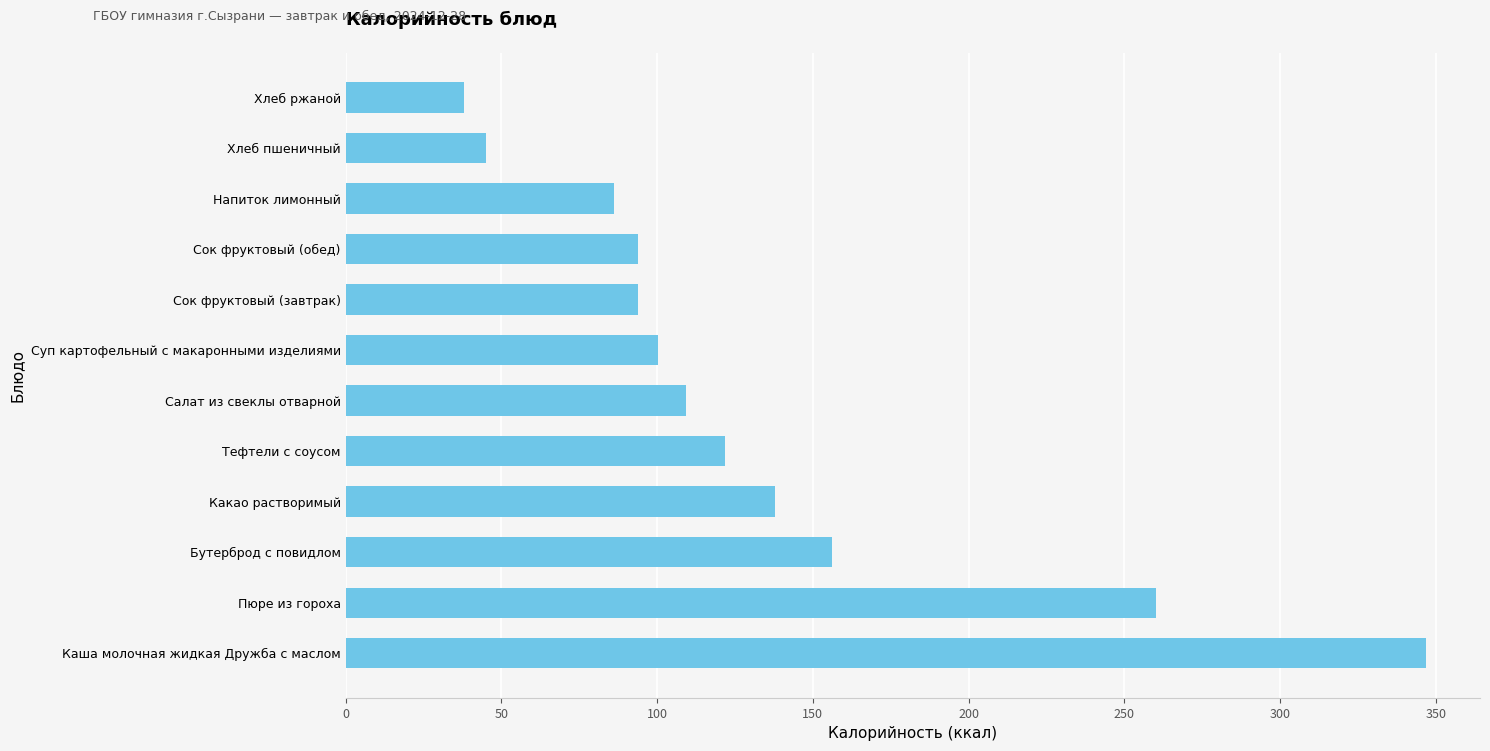

Count the number of values greater than 109.

6